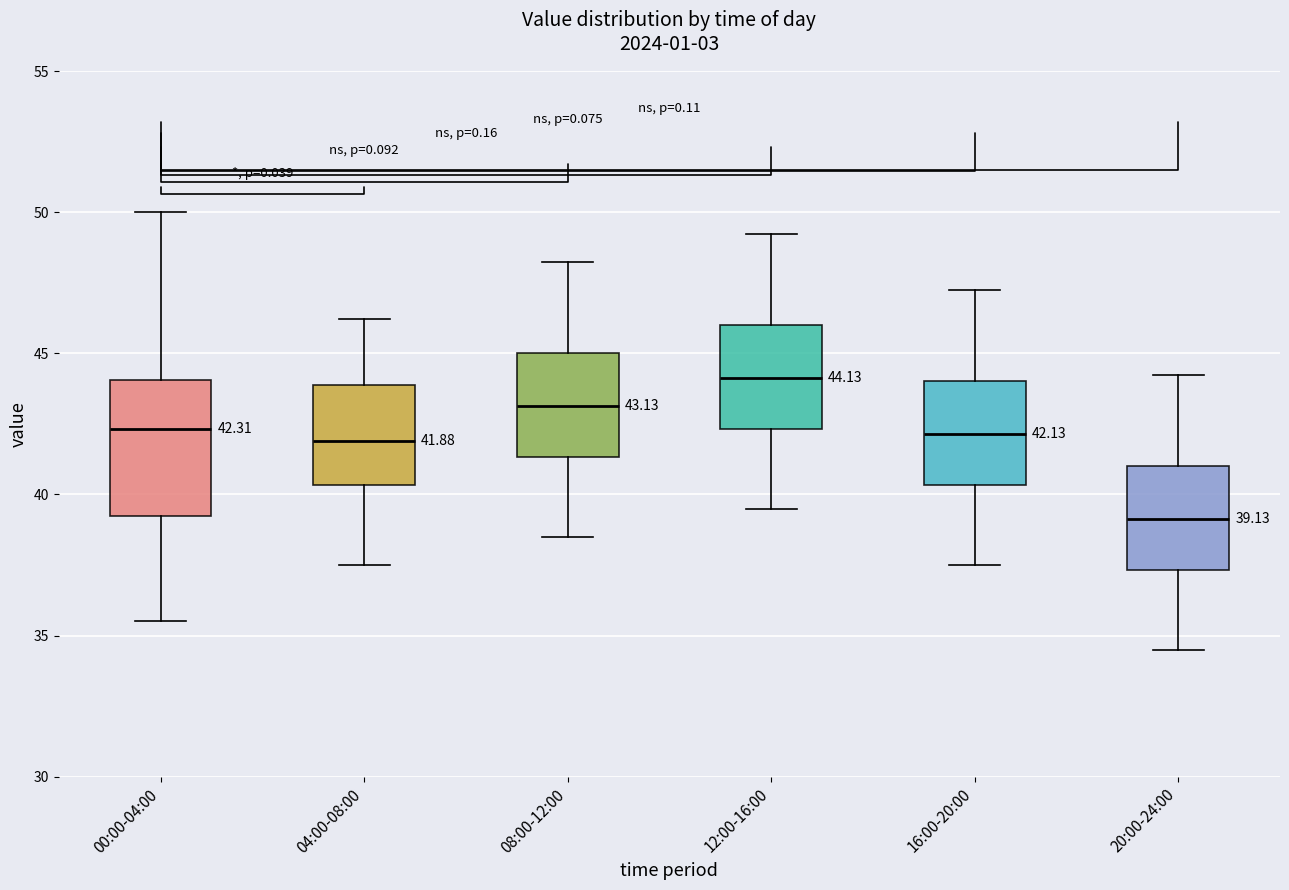

Which box's median line is the lowest?

20:00-24:00